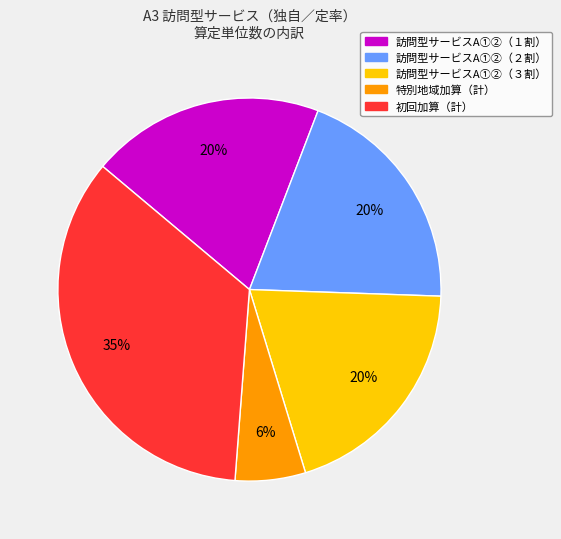

Does any single category account for the majority?

No